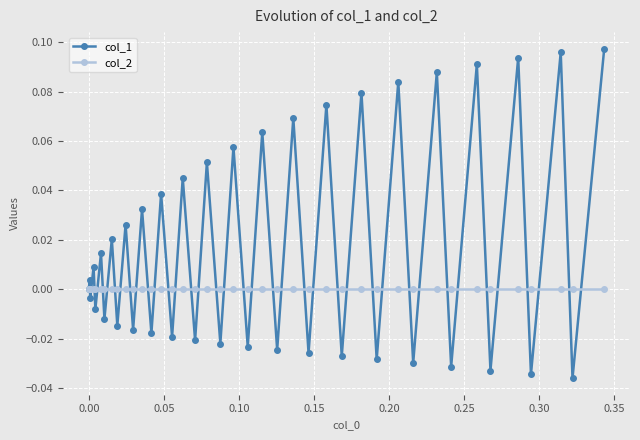

In col_1, how many points are higher than both neighbors (excluding endpoints)?

19